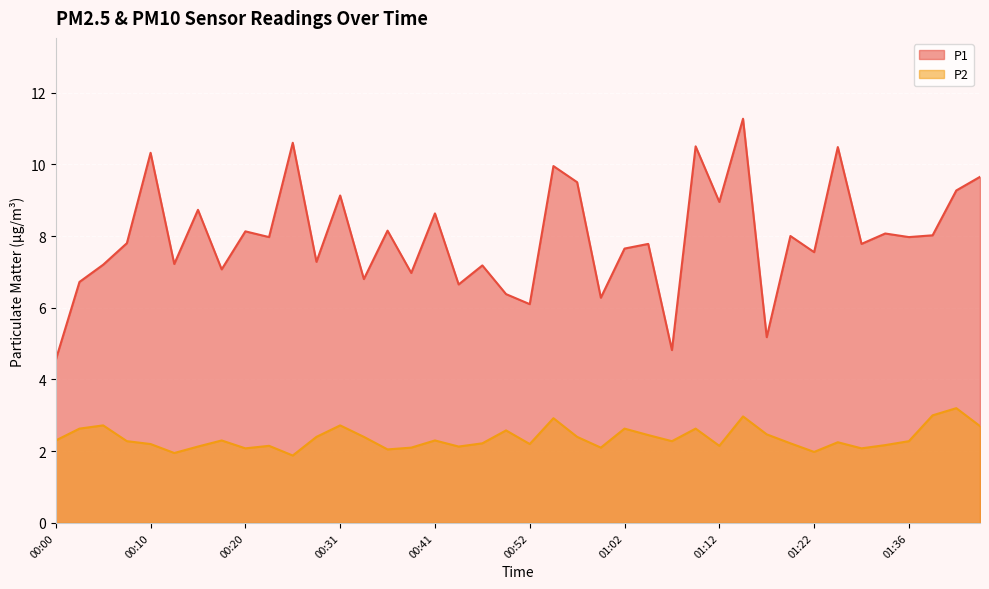

Reading left to right, extract all data points from this chart.

P1: 00:00=4.5	00:02=6.7	00:05=7.2	00:07=7.8	00:10=10.3	00:13=7.2	00:15=8.7	00:18=7.1	00:20=8.1	00:23=8.0	00:25=10.6	00:28=7.3	00:31=9.1	00:33=6.8	00:36=8.2	00:38=7.0	00:41=8.6	00:43=6.7	00:46=7.2	00:49=6.4	00:52=6.1	00:54=9.9	00:57=9.5	00:59=6.3	01:02=7.7	01:04=7.8	01:07=4.8	01:09=10.5	01:12=8.9	01:15=11.3	01:17=5.2	01:20=8.0	01:22=7.5	01:28=10.5	01:31=7.8	01:33=8.1	01:36=8.0	01:38=8.0	01:41=9.3	01:43=9.7
P2: 00:00=2.3	00:02=2.6	00:05=2.7	00:07=2.3	00:10=2.2	00:13=1.9	00:15=2.1	00:18=2.3	00:20=2.1	00:23=2.1	00:25=1.9	00:28=2.4	00:31=2.7	00:33=2.4	00:36=2.0	00:38=2.1	00:41=2.3	00:43=2.1	00:46=2.2	00:49=2.6	00:52=2.2	00:54=2.9	00:57=2.4	00:59=2.1	01:02=2.6	01:04=2.5	01:07=2.3	01:09=2.6	01:12=2.1	01:15=3.0	01:17=2.5	01:20=2.2	01:22=2.0	01:28=2.2	01:31=2.1	01:33=2.2	01:36=2.3	01:38=3.0	01:41=3.2	01:43=2.7